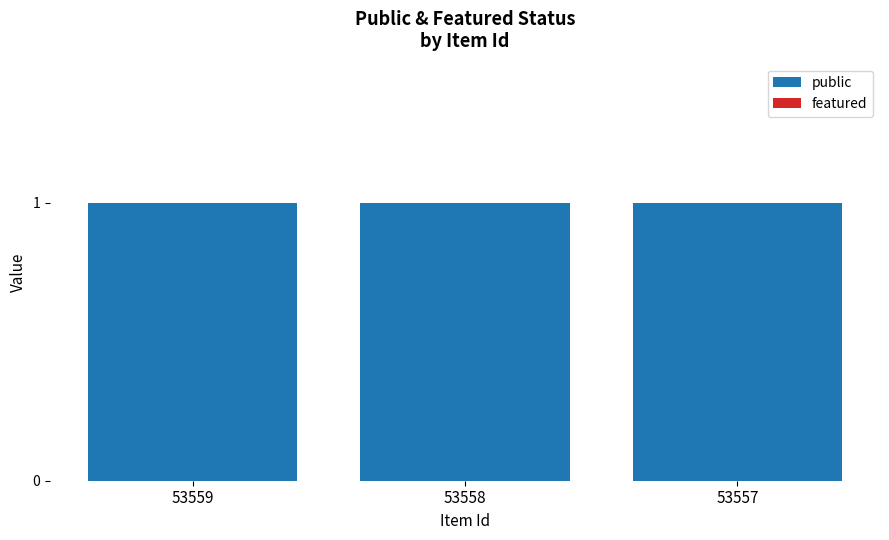

Which series has the widest spread of values?

public